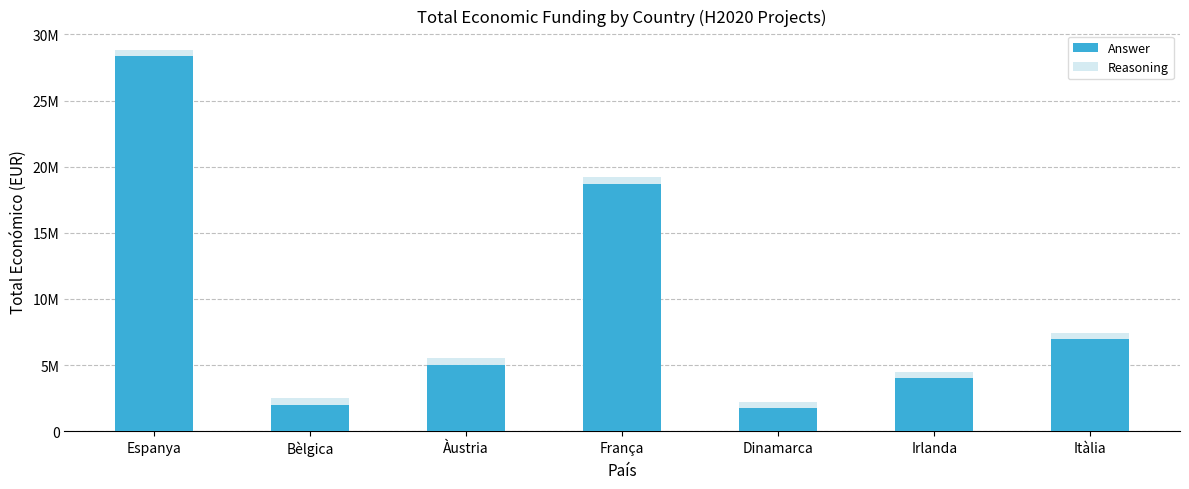

What is the total value across all series at Irlanda?

8499874